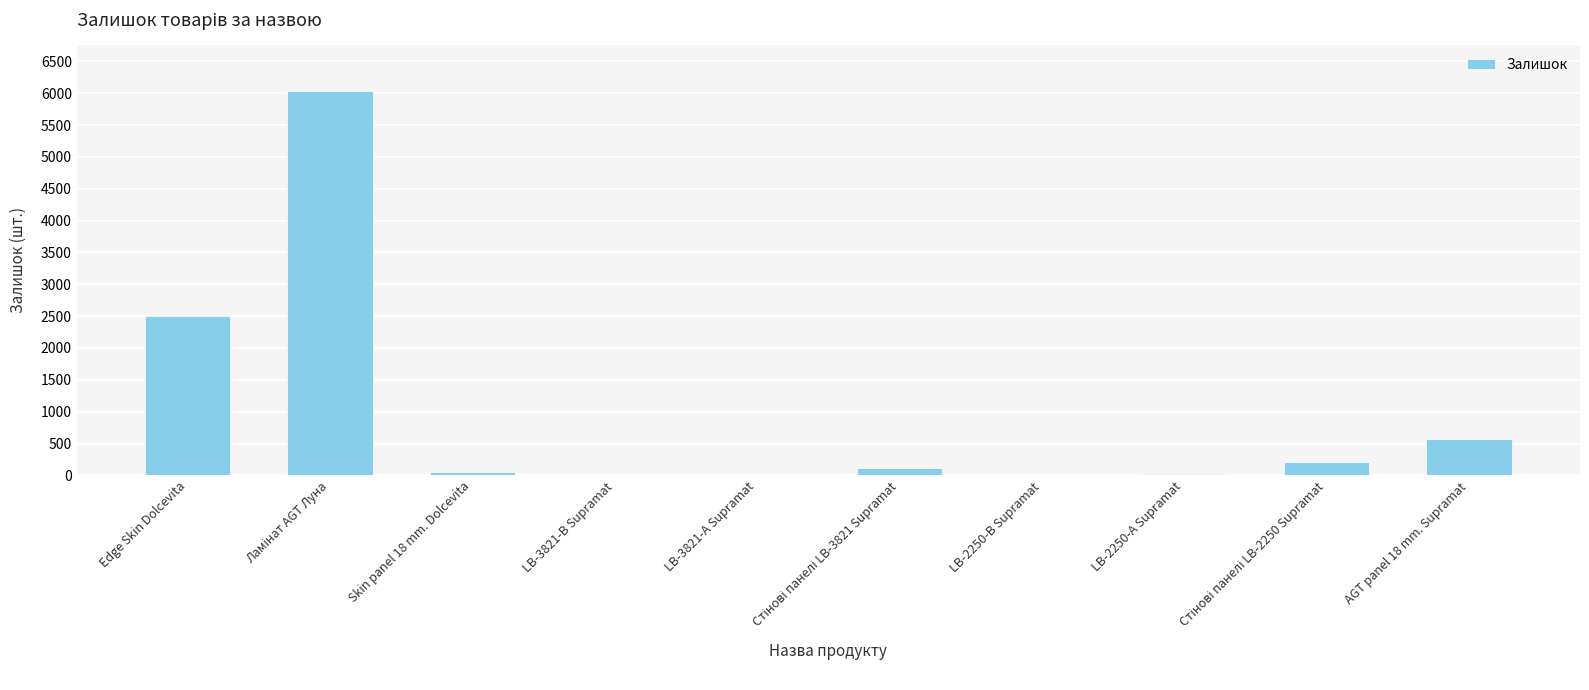

Are the bars grouped side by side (vs. stacked)?

No